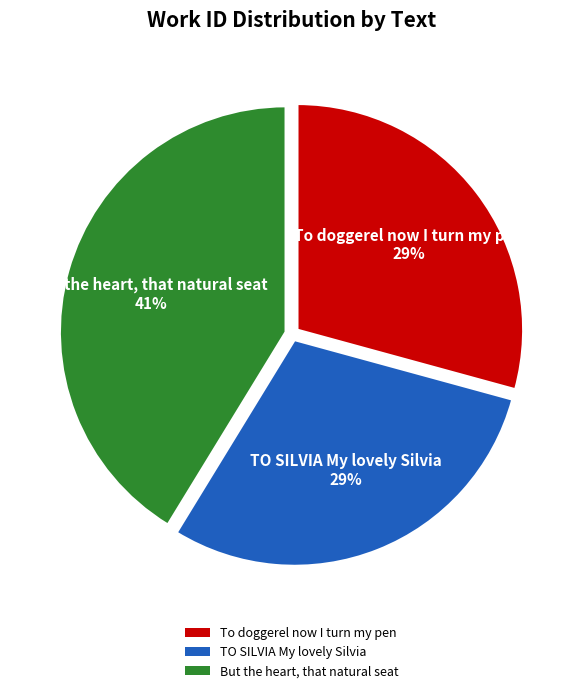

What percentage is the But the heart, that natural seat slice, to the nearest percent?

41%